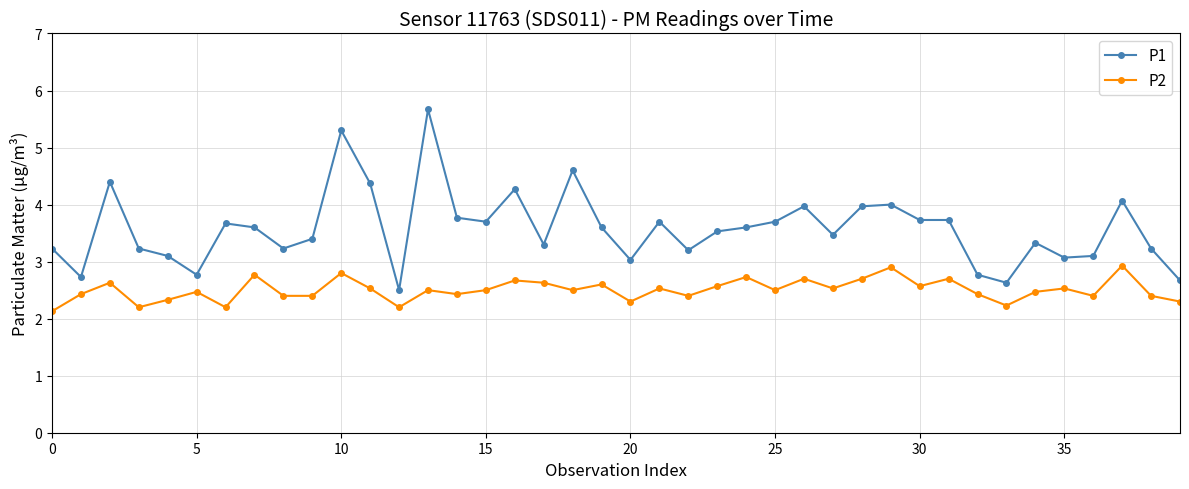

Which series has the largest range (max minus min)?

P1